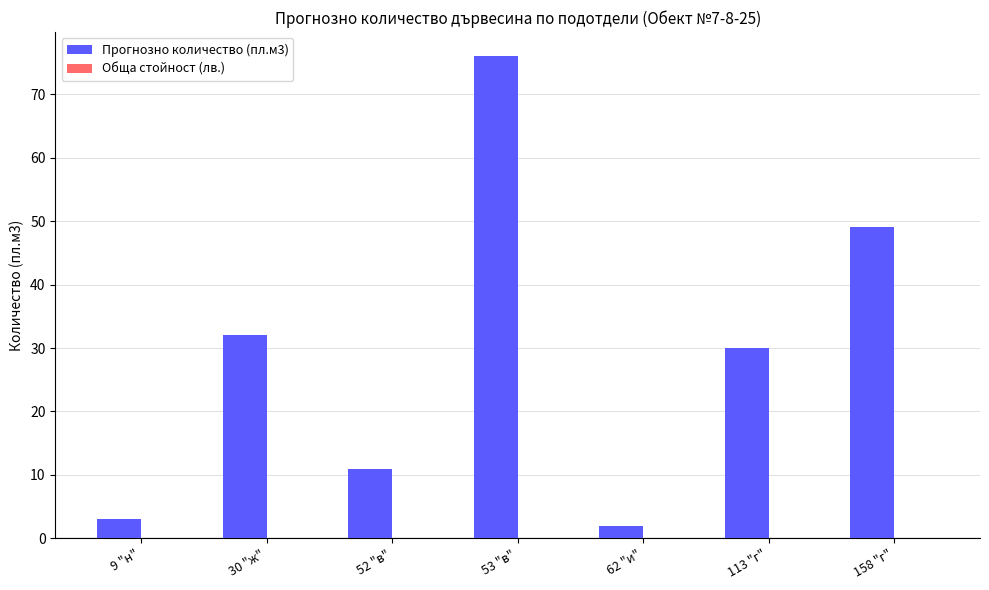

At which category does the chart reach its peak across all series?

53 "в"